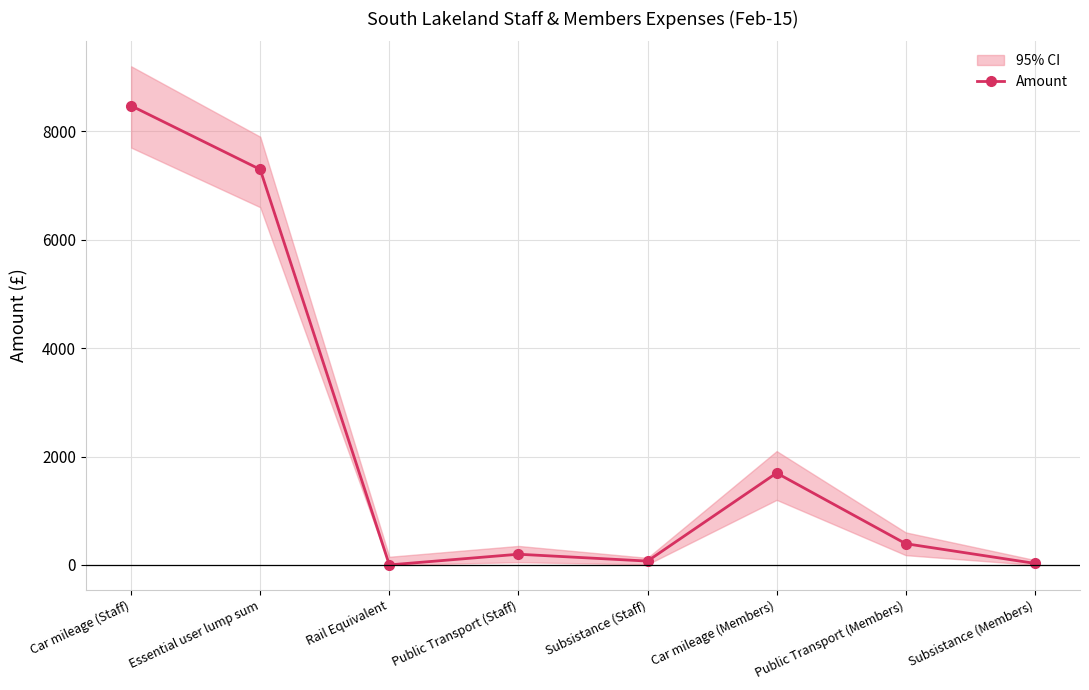

Reading right to left, list all the values displayed in this chart.

28.4	391.6	1695.6	70.7	197.1	0.0	7296.2	8471.4